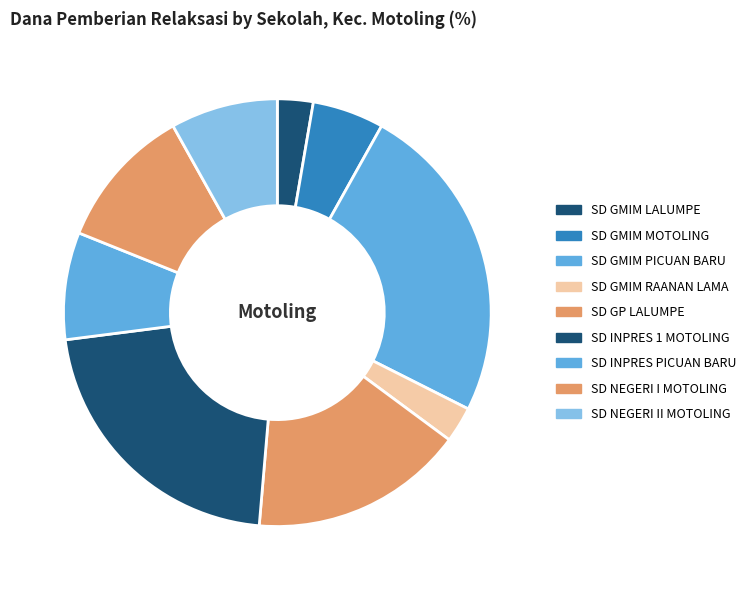

Is there any slice that represents more than half of the pie?

No